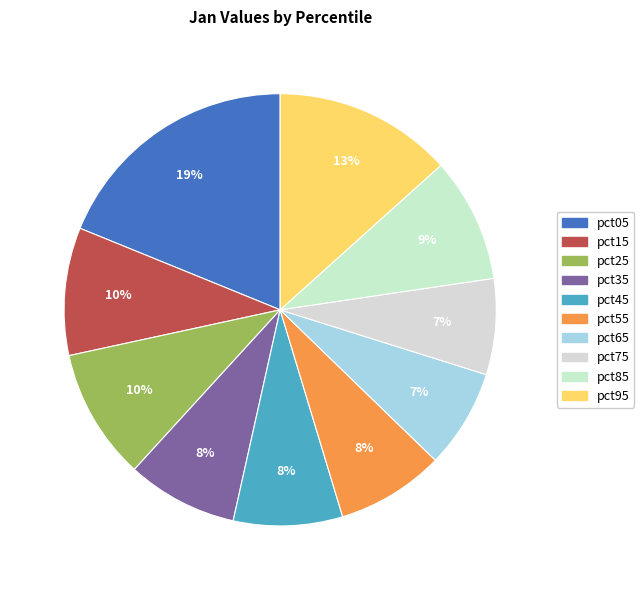

What is the change in value from pct55 to pct95?

+0.3